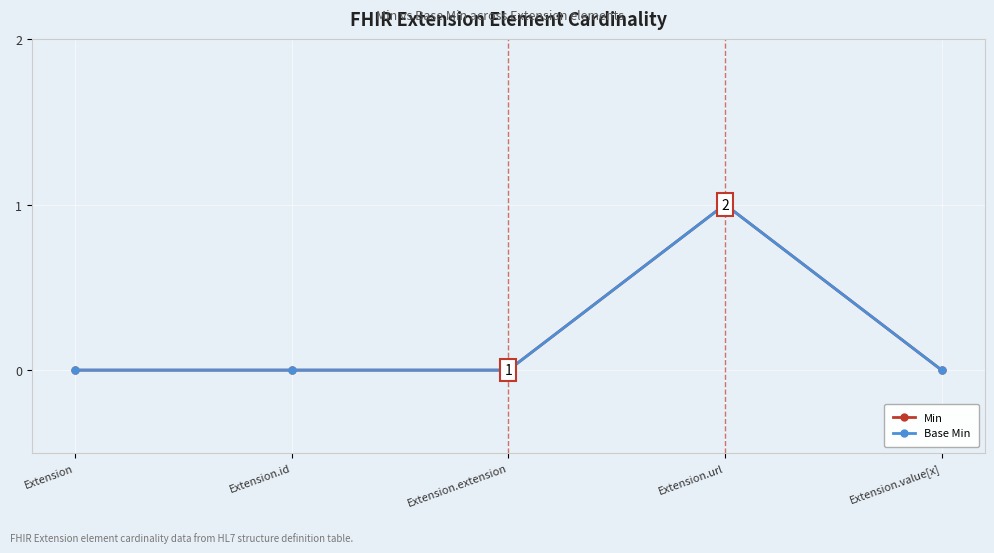

How many interior local peaks does the Base Min series have?

1